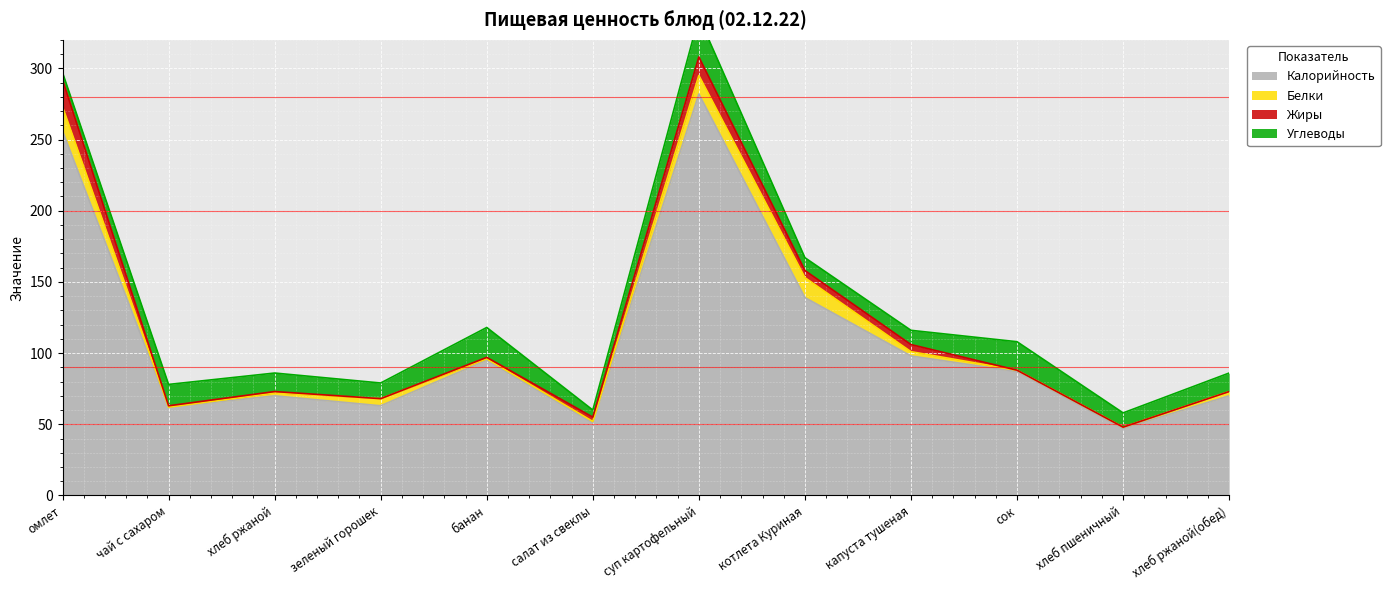

What are all the series names shown in the legend?

Калорийность, Белки, Жиры, Углеводы